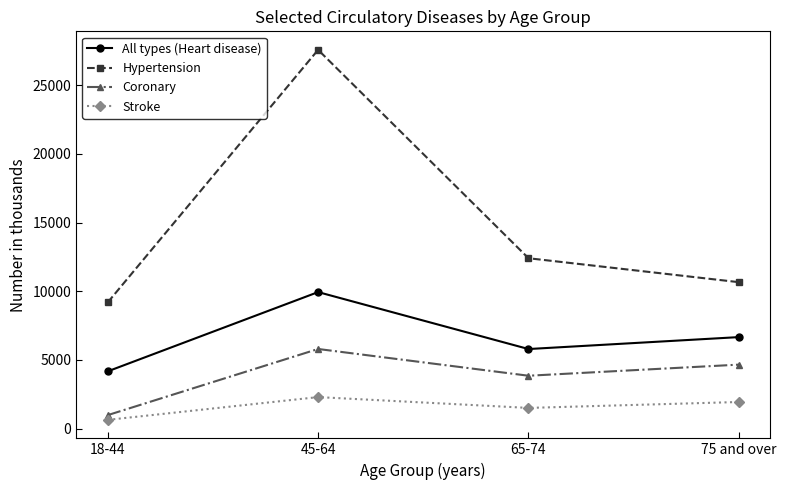

How many interior local valleys does the All types (Heart disease) series have?

1